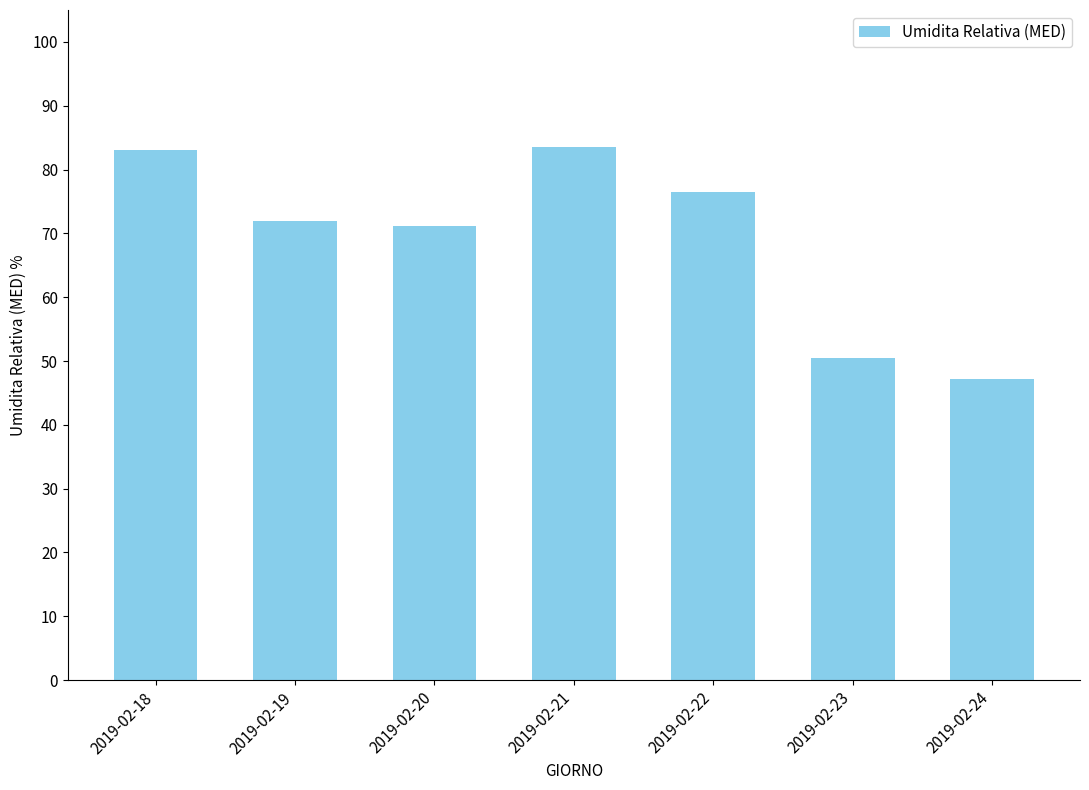

What is the ratio of the value at 2019-02-22 to the value at 2019-02-23?

1.5